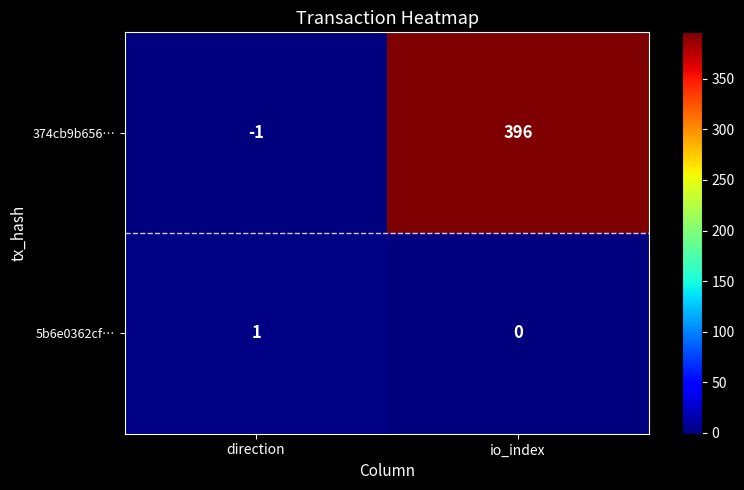

How many categories are shown in the chart?

2